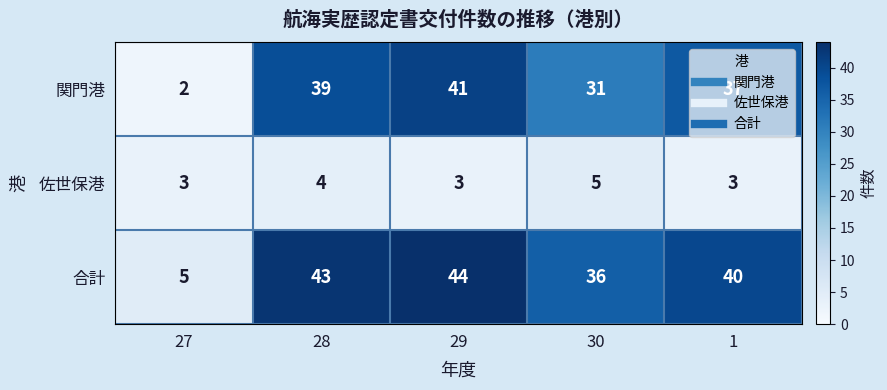

What is the difference between the maximum and minimum values in the 関門港 series?

39